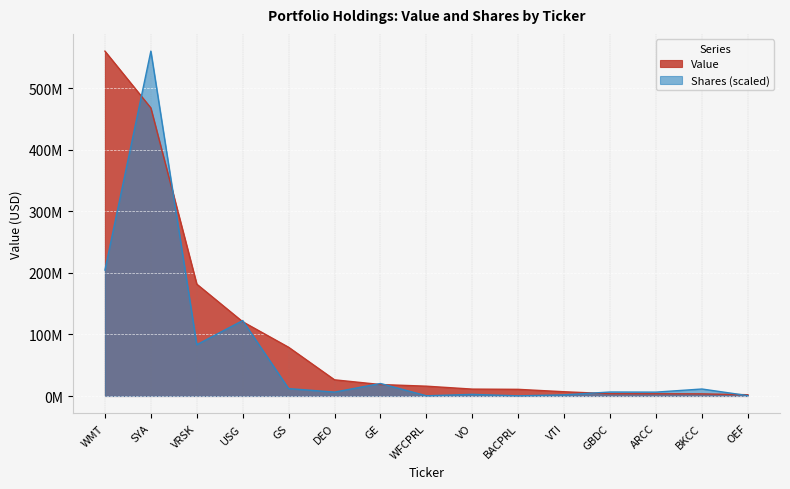

Which category has the highest value in the Value series?

WMT